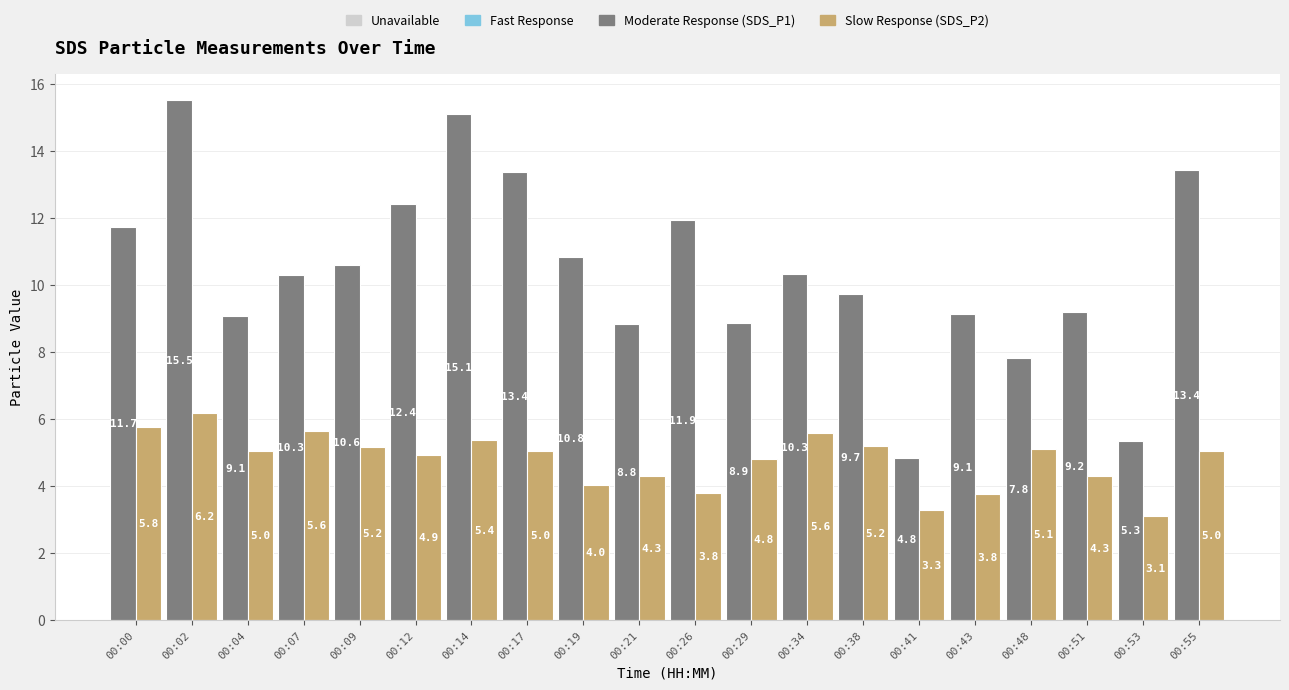

At which category is the sum across all series the highest?

00:02